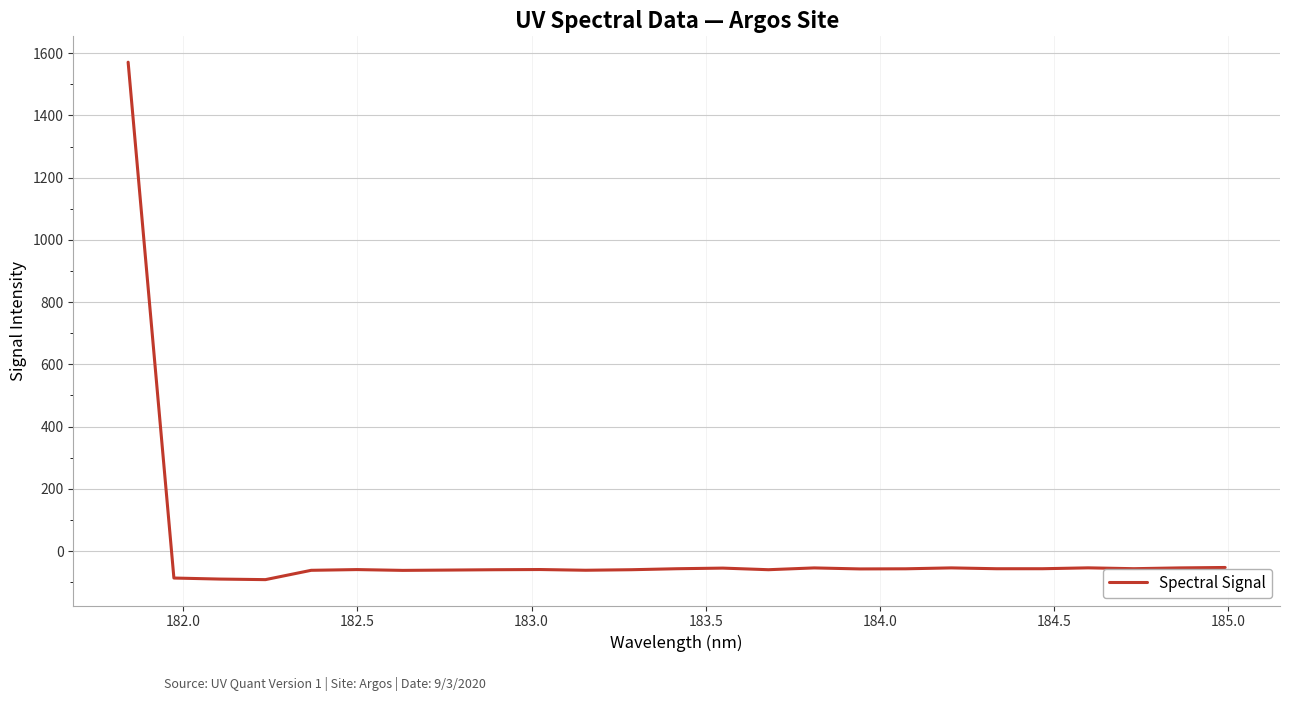

What is the maximum value shown in the chart?

1571.0